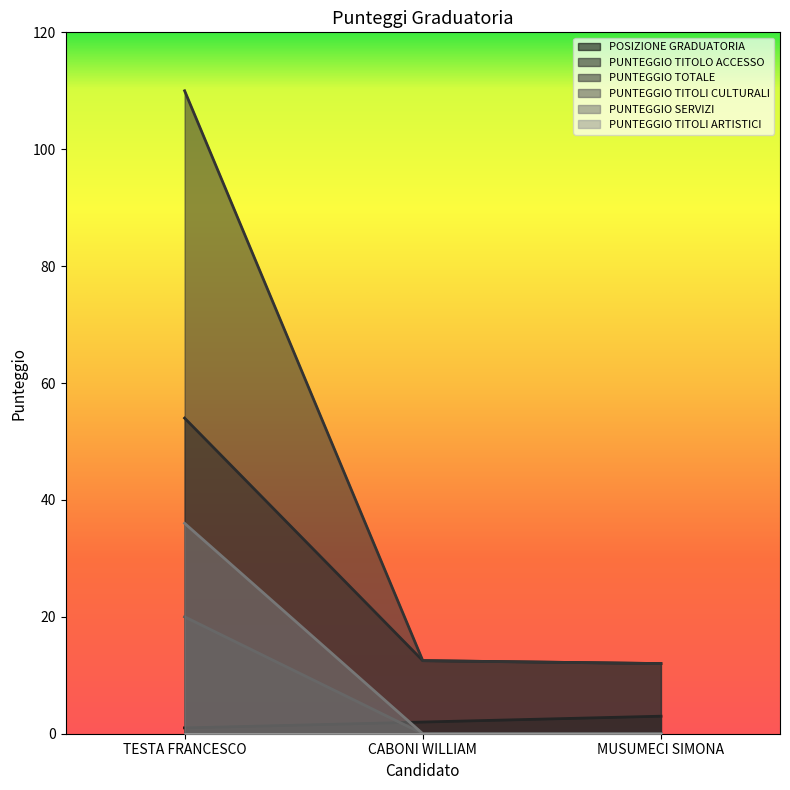

How many values in the PUNTEGGIO TOTALE series exceed 12?

2